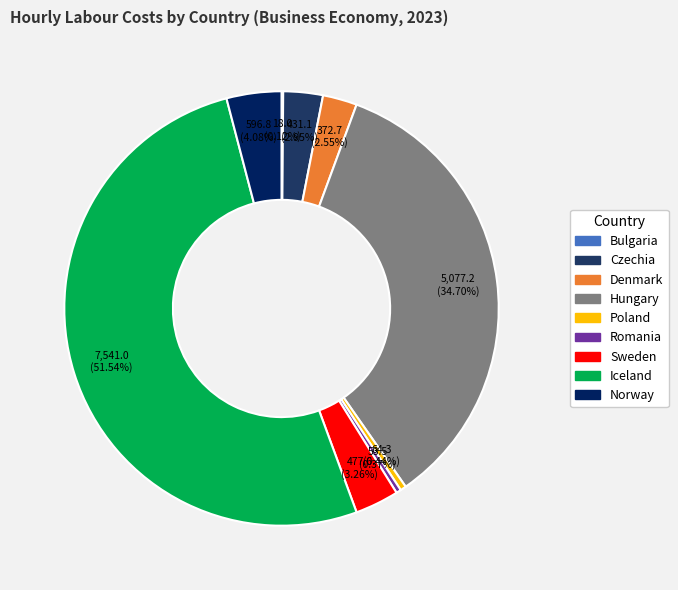

What portion of the pie excludes Romania?

99.6%